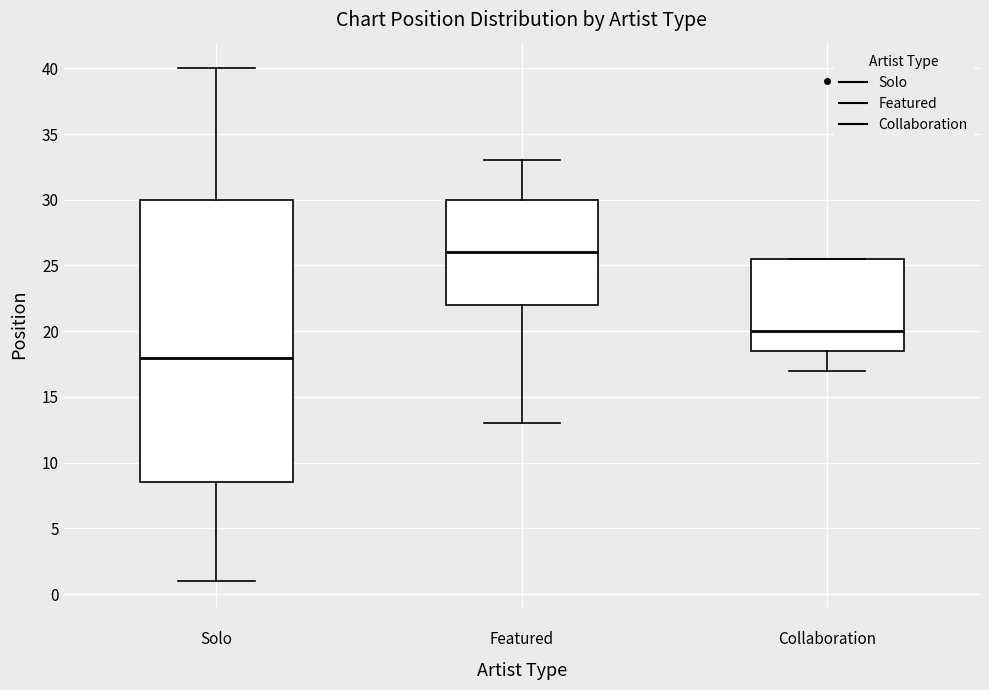

Which box is the tallest, from its lower edge to its upper edge?

Solo